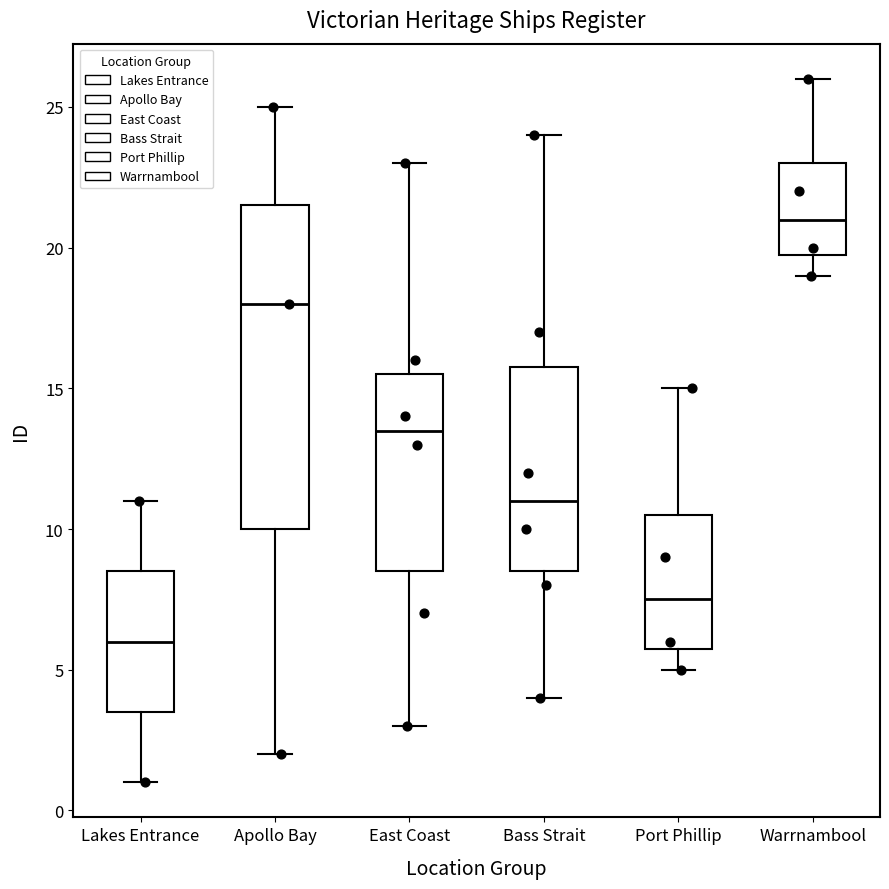

Comparing the boxes themselves (not the whiskers), which one is the tallest?

Apollo Bay